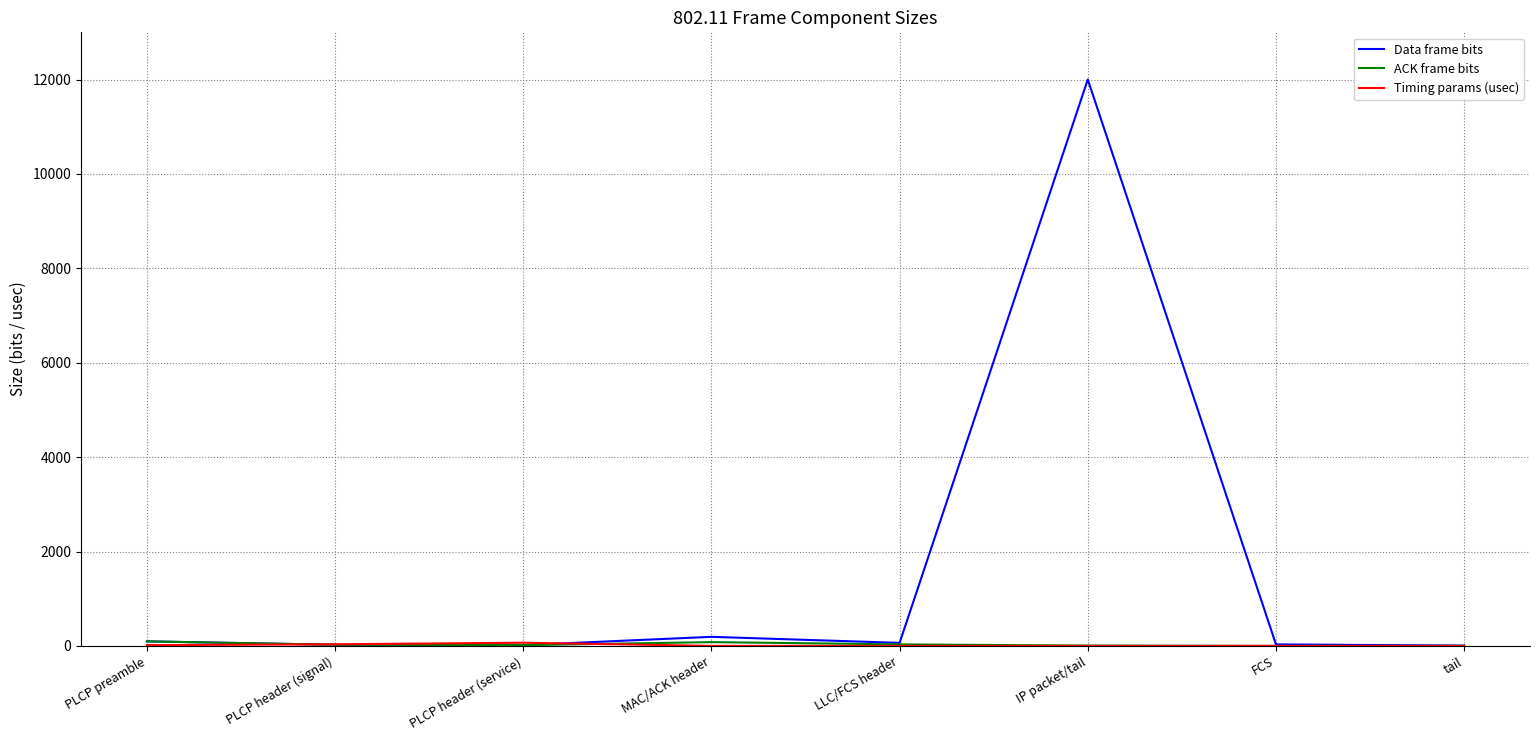

Which series changed the most between PLCP header (signal) and IP packet/tail?

Data frame bits